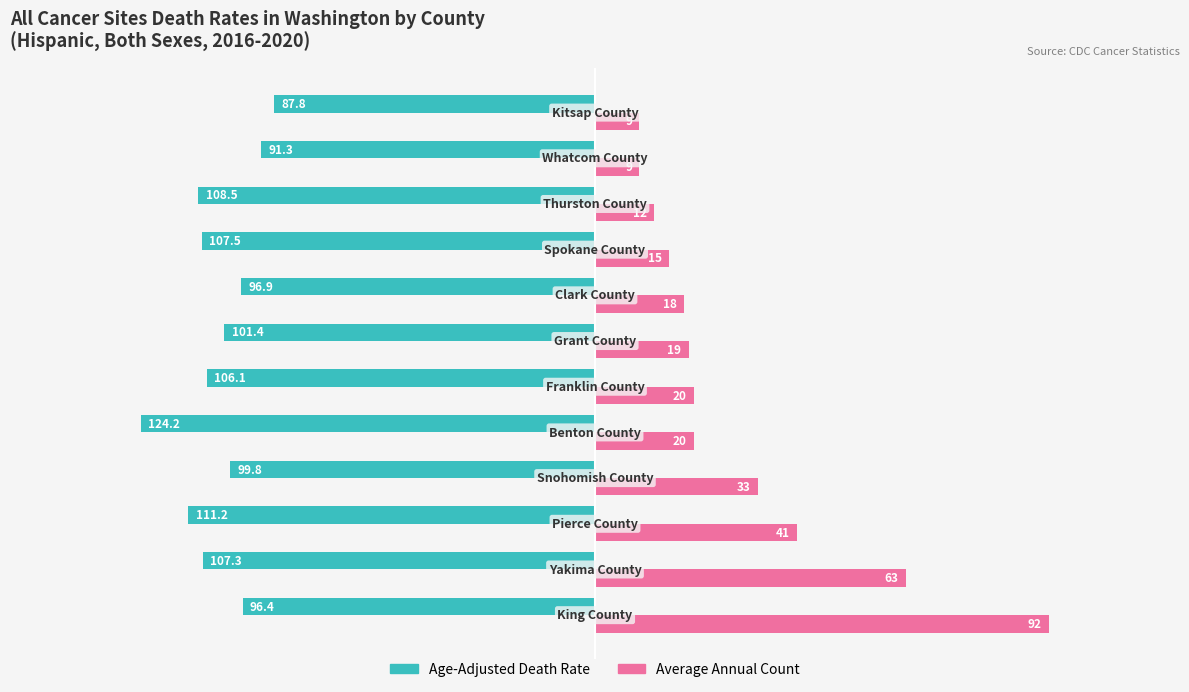

The Average Annual Count (scaled) series shows 5.3 at 8. True or false?

False